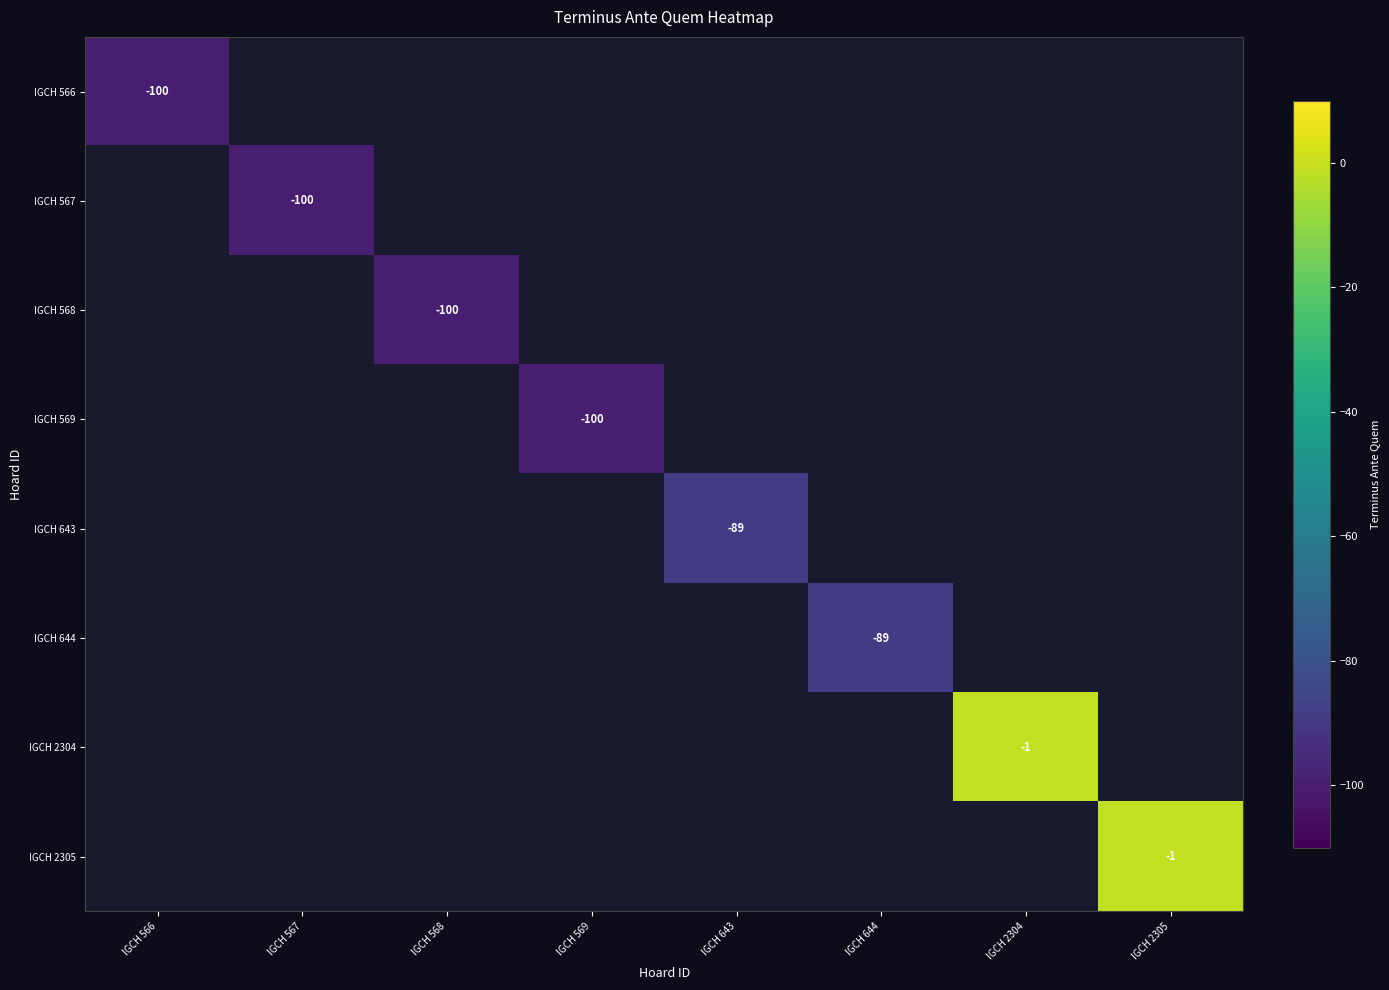

List the labels in order of IGCH 644 value, smallest first.

IGCH 566, IGCH 567, IGCH 568, IGCH 569, IGCH 643, IGCH 644, IGCH 2304, IGCH 2305